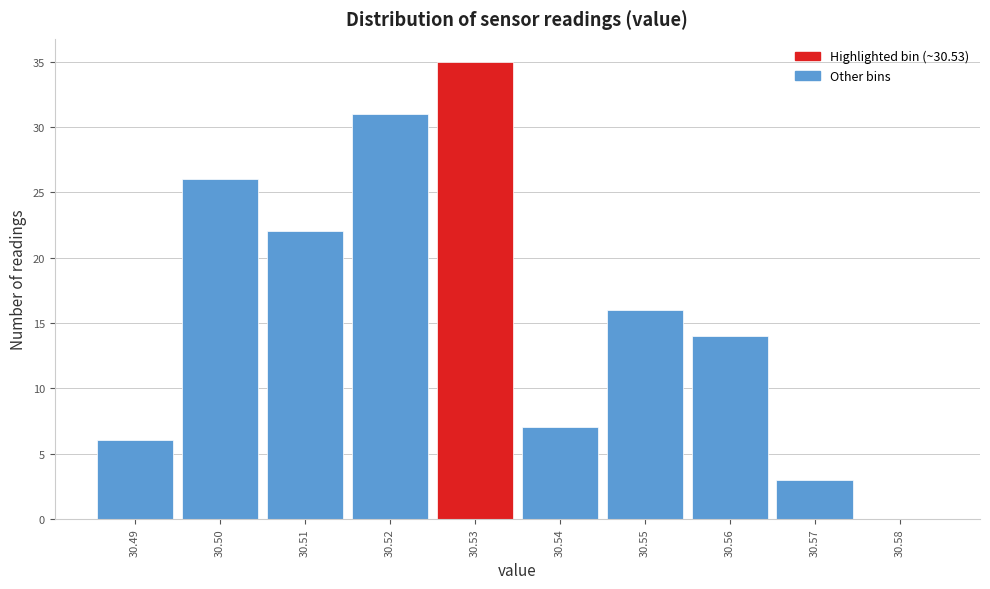

How tall is the bar that spans 30.525 to 30.535 on the x-axis? The values are not printed on the chart, so give them approximately, as read against the axis.

35